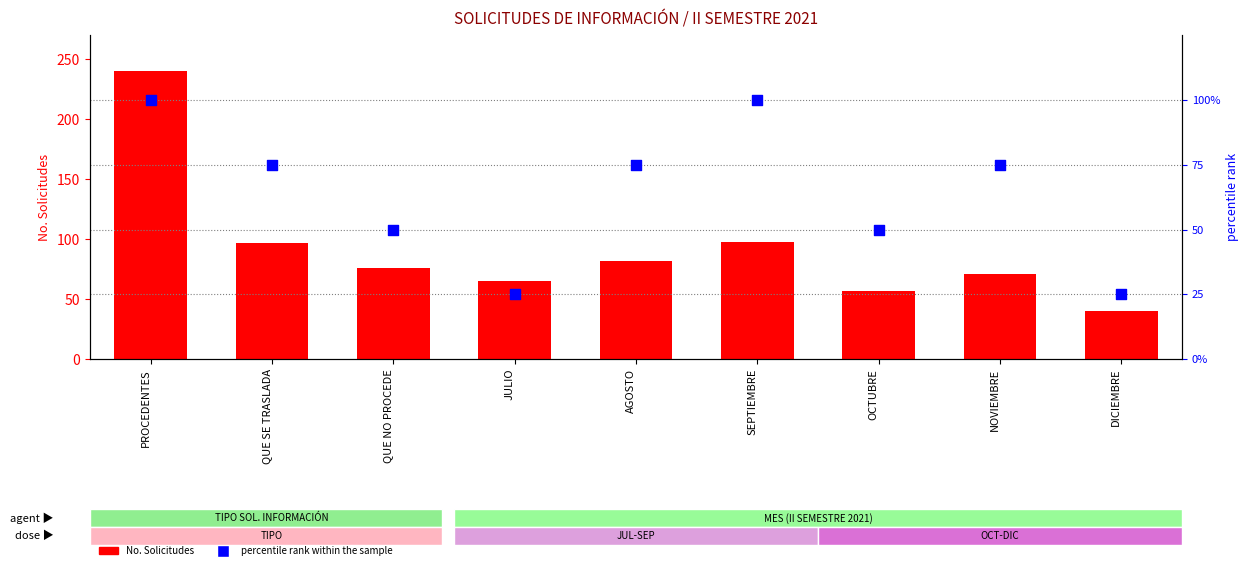

Which series has the largest total across all categories?

No. Solicitudes